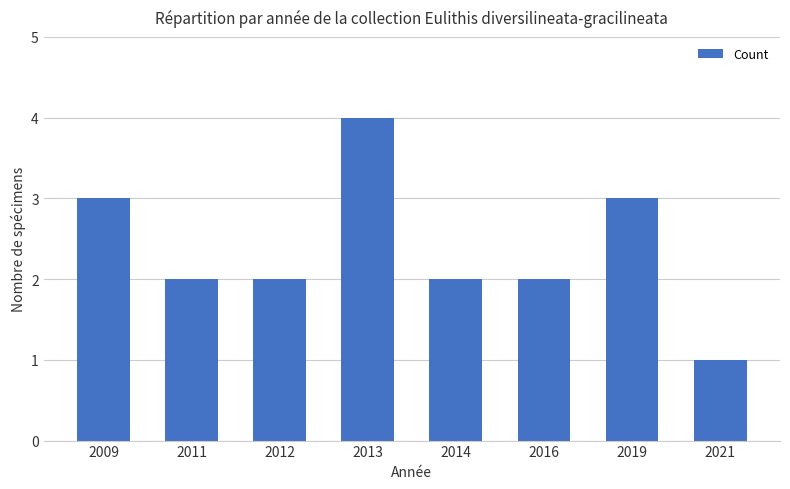

What is the difference between the values at 2009 and 2011?

1